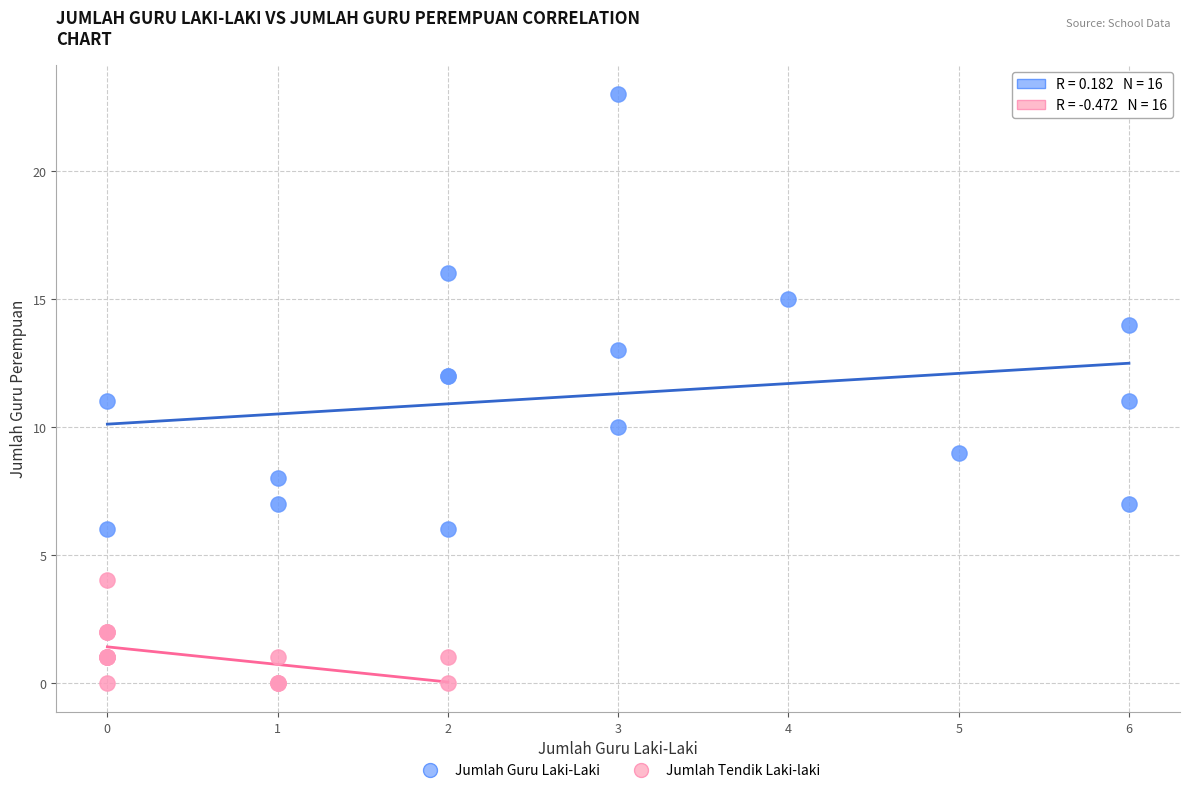

Which series reaches the maximum Y coordinate?

Jumlah Guru Laki-Laki